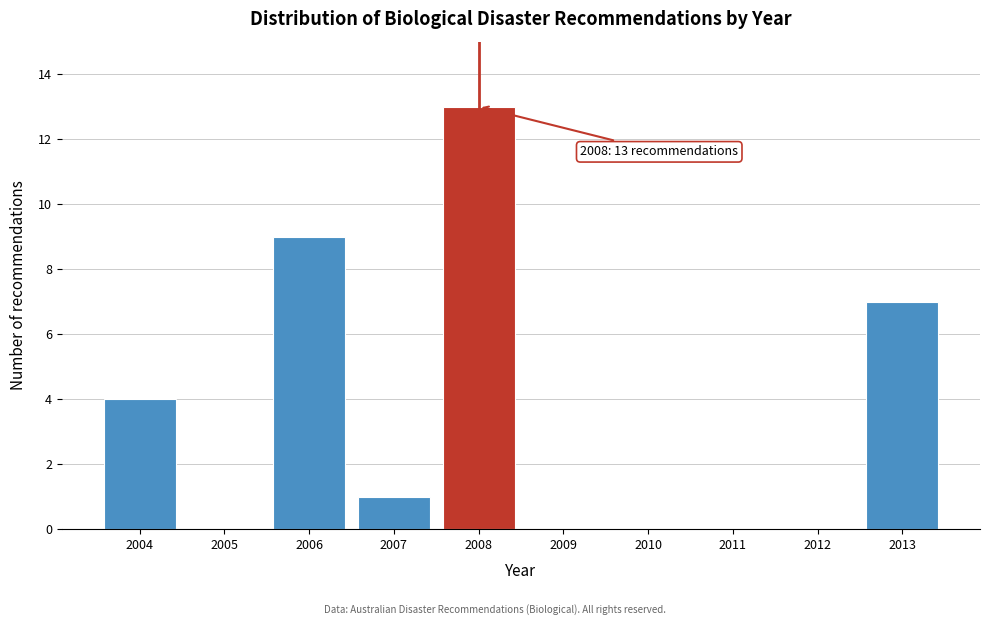

Reading right to left, transcribe all the data shown in this chart.

2013=7	2012=0	2011=0	2010=0	2009=0	2008=13	2007=1	2006=9	2005=0	2004=4